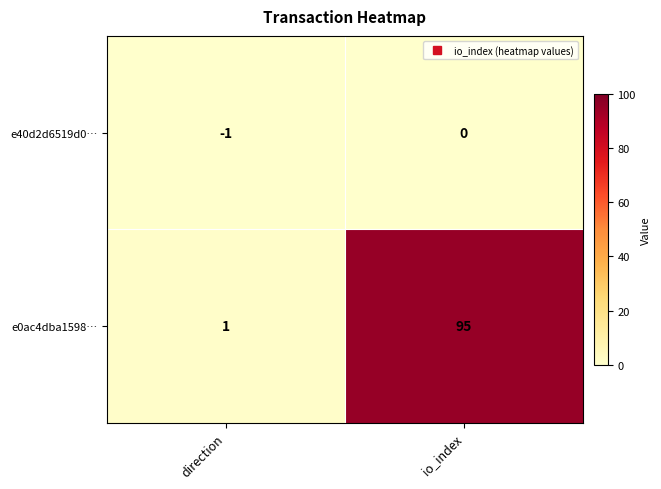

Which category has the highest value in the e40d2d6519d0… series?

io_index